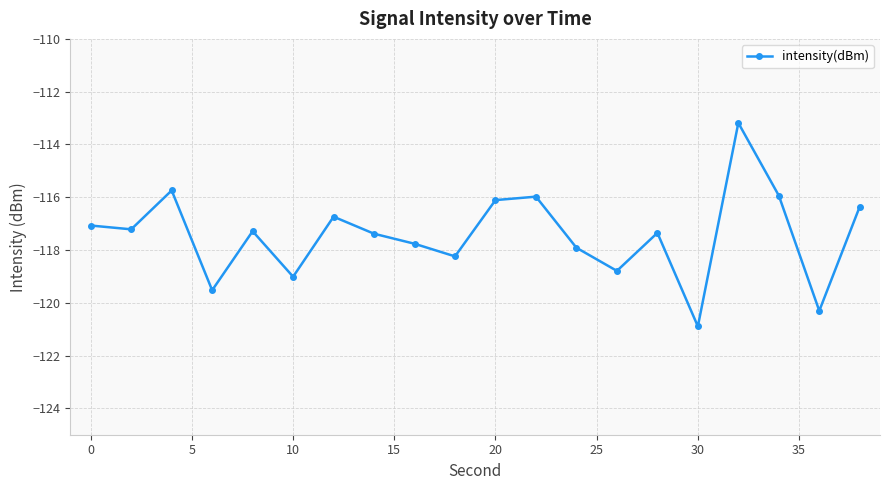

What is the value of the 8th point from the left?

-117.4